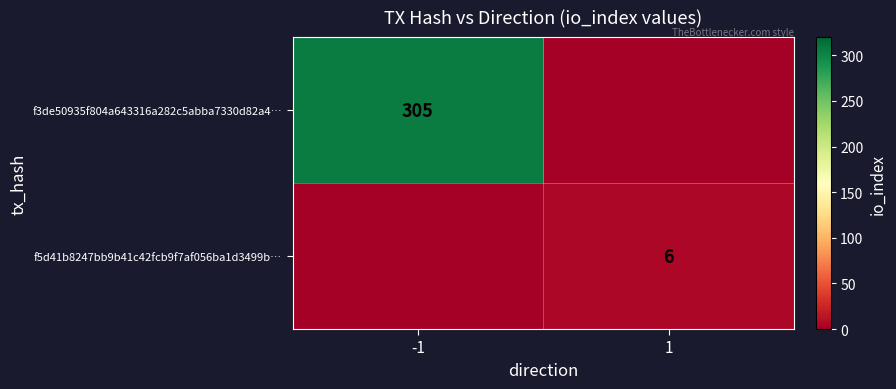

Is it true that f5d41b8247bb9b41c42fcb9f7af056ba1d3499b… equals 6 at 1?

True